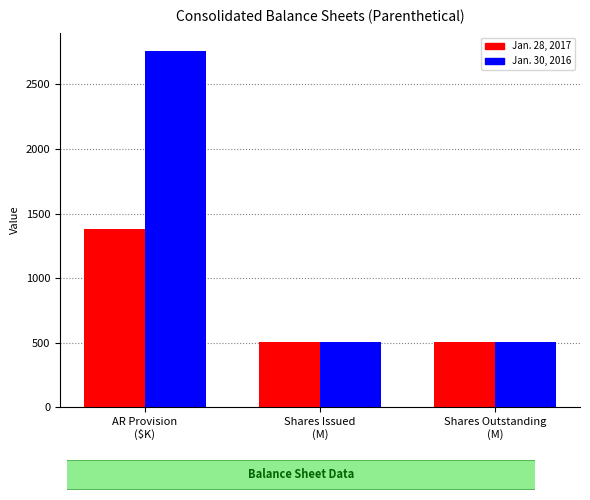

Rank the series by their average value, from highest to lowest.

Jan. 30, 2016, Jan. 28, 2017